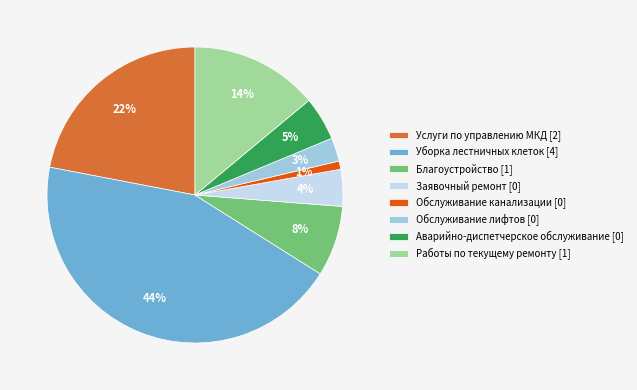

Does Аварийно-диспетчерское обслуживание account for over 50% of the chart?

No